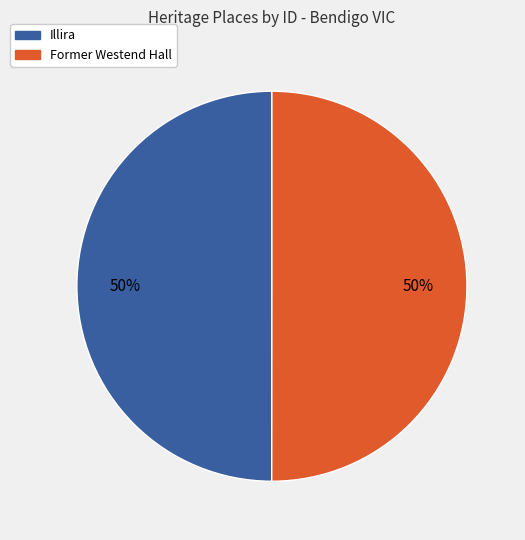

True or false: Illira accounts for 60% of the total.

False